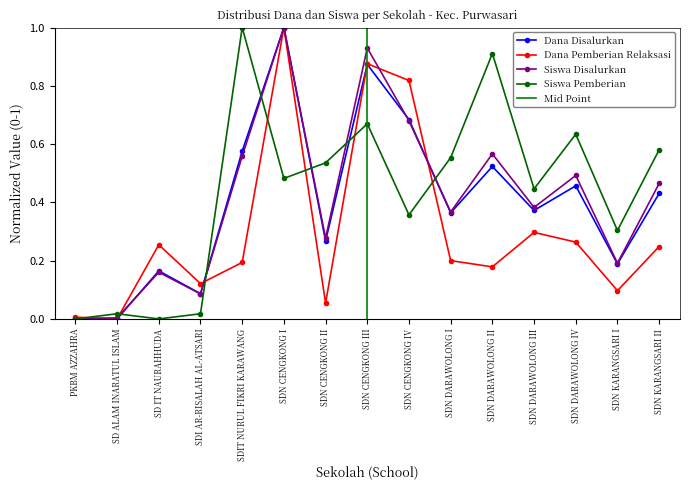

Where is the first local minimum for Dana Disalurkan?

SDI AR-RISALAH AL-ATSARI